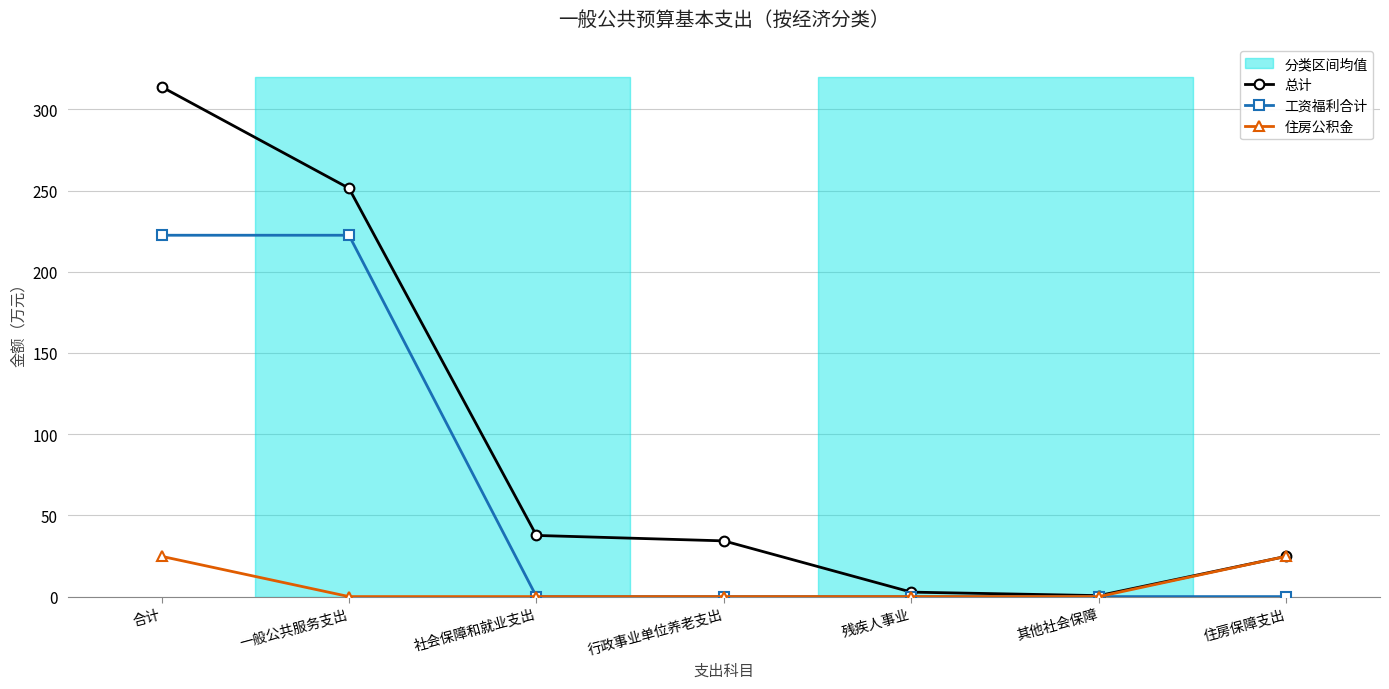

True or false: 工资福利合计 and 住房公积金 intersect in this chart.

False